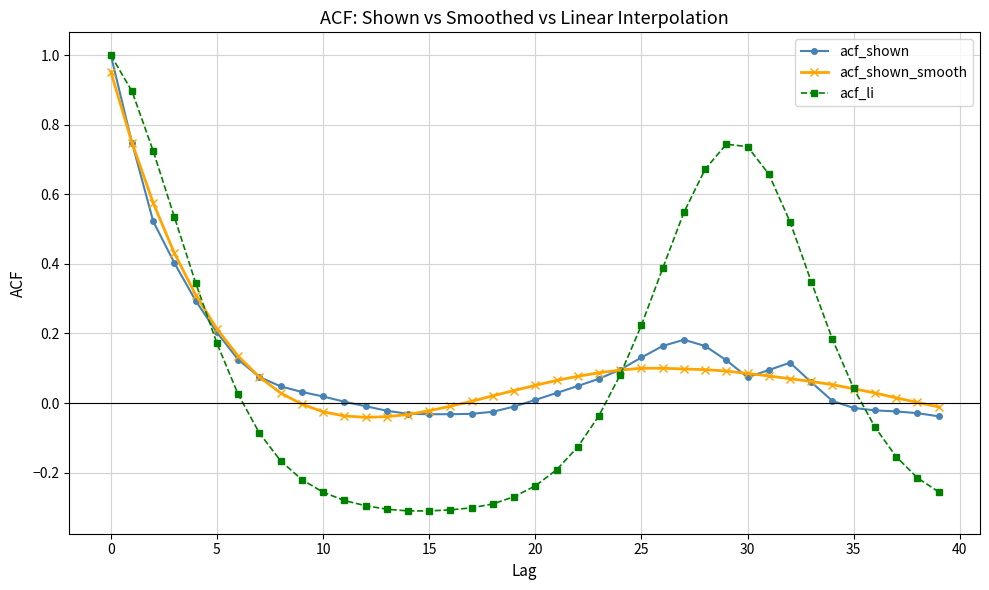

True or false: acf_shown and acf_shown_smooth cross at least once.

True